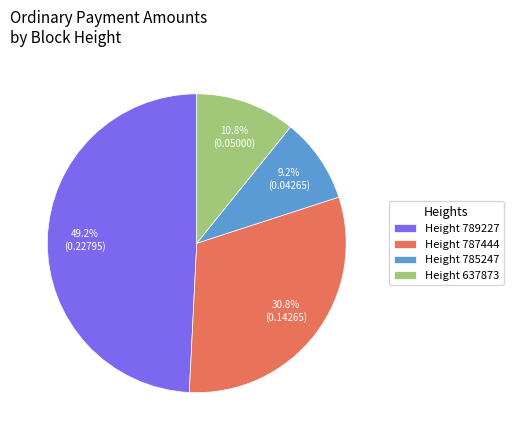

Which category has the smallest portion of the pie?

Height 785247